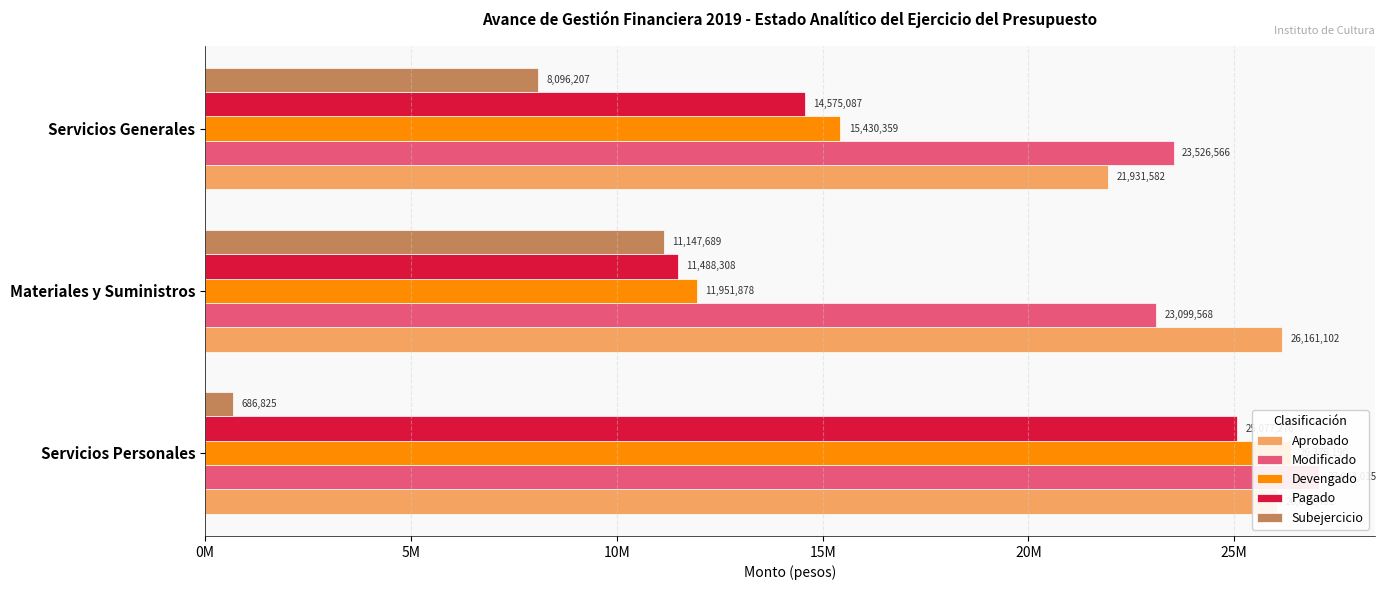

What is the average value of the Pagado series?

17046890